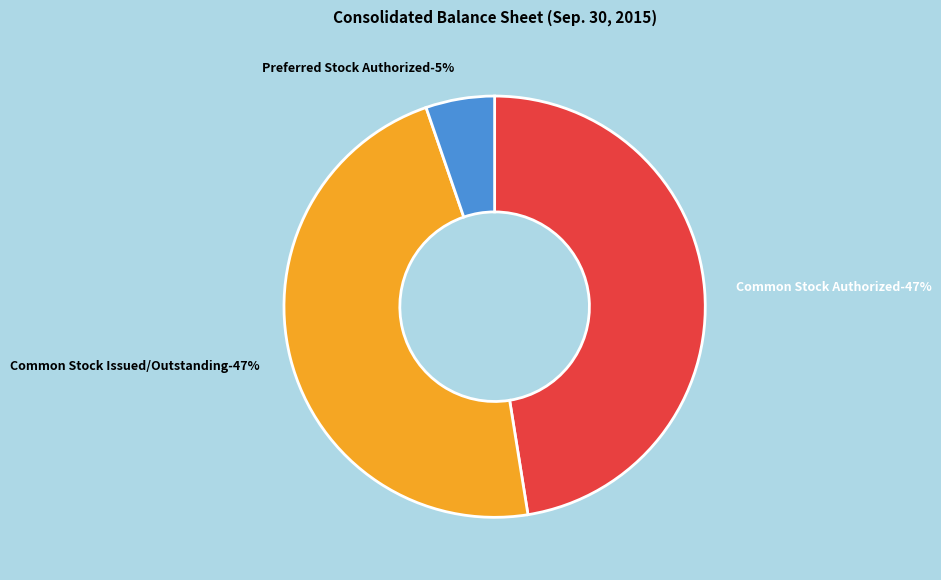

Which category has the biggest portion of the pie?

Common Stock Authorized